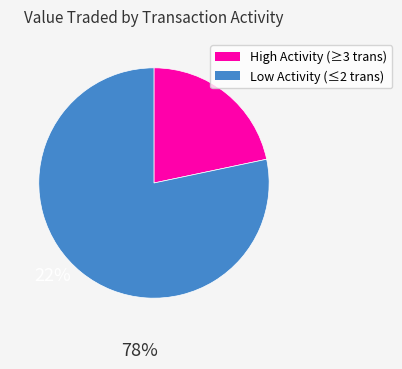

Which slice is the smallest?

High Activity (≥3 trans)